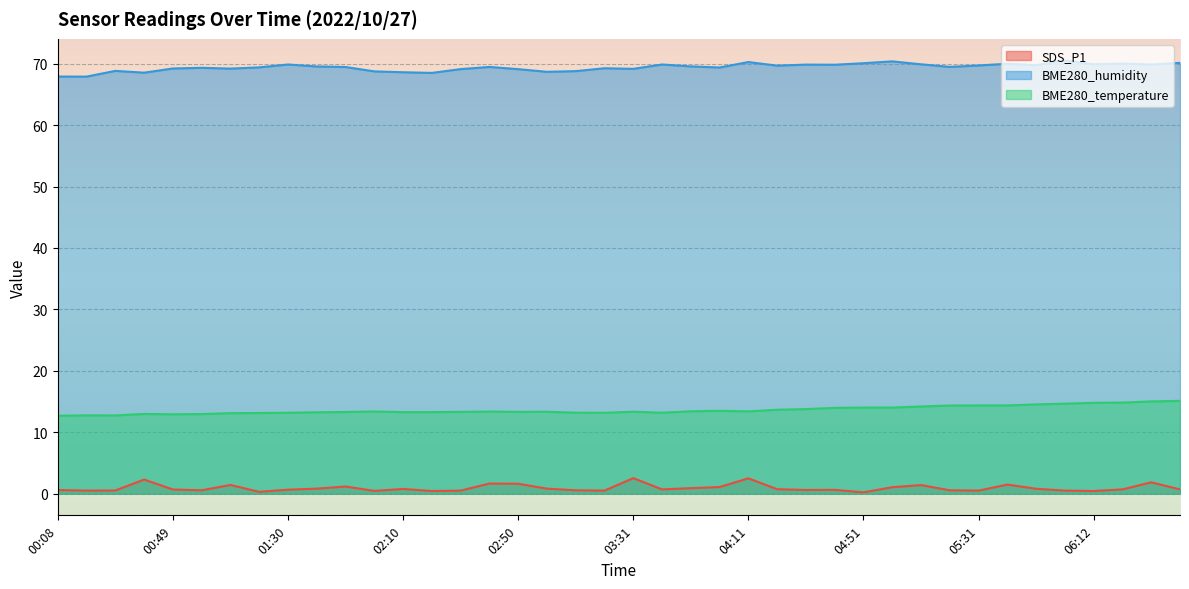

How many lines are shown in the chart?

3